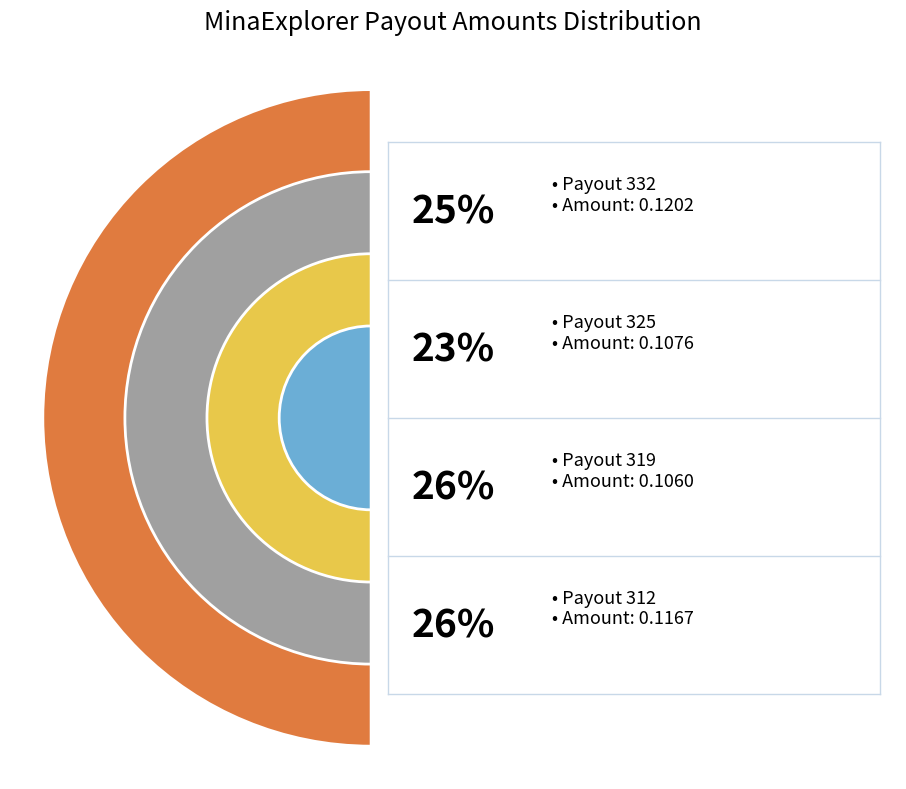

Does any single category account for the majority?

No